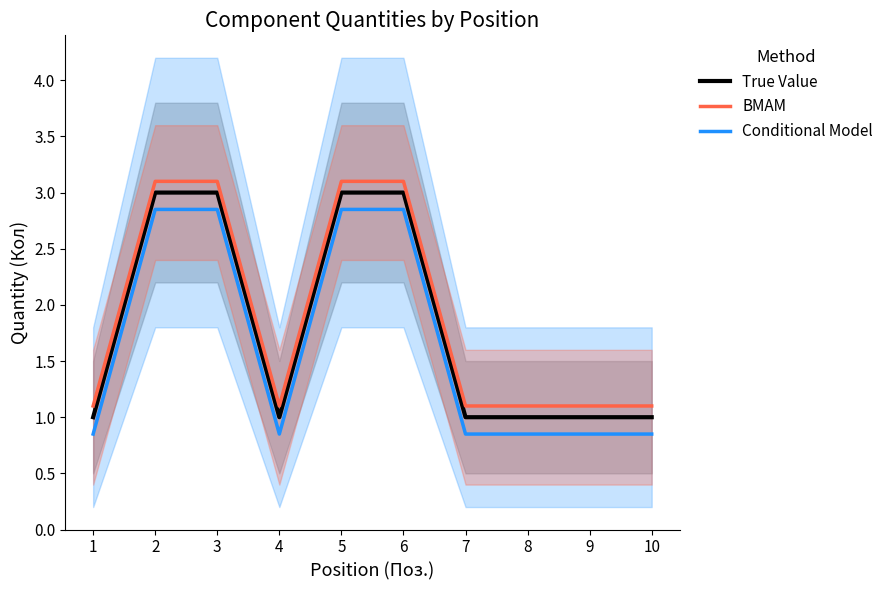

What is the spread (max minus min) of values at 5?

0.2